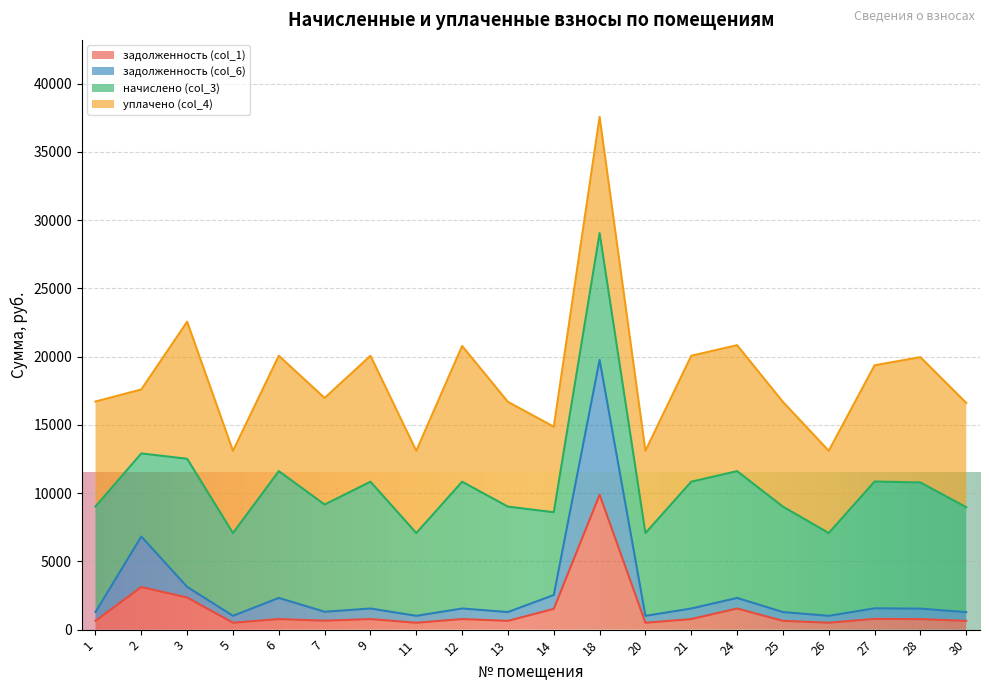

Which category has the lowest value in the задолженность (col_1) series?

20